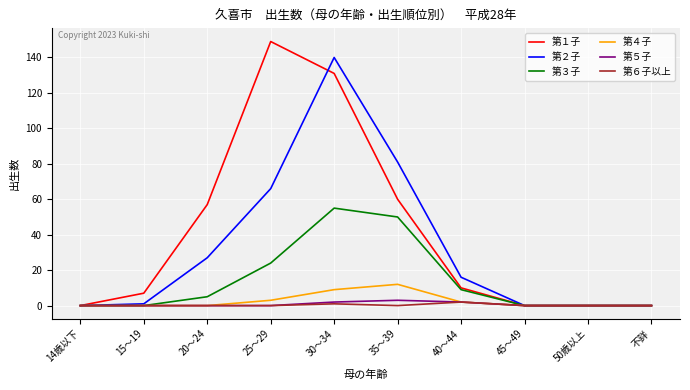

What is the difference between the maximum and minimum values in the 第５子 series?

3